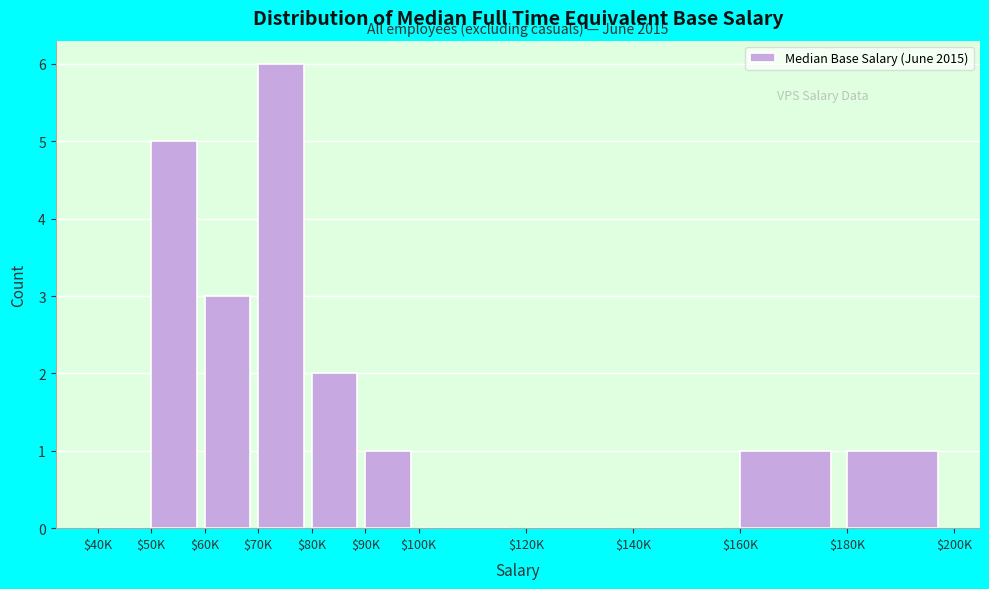

Which label corresponds to the largest value in the chart?

$70K